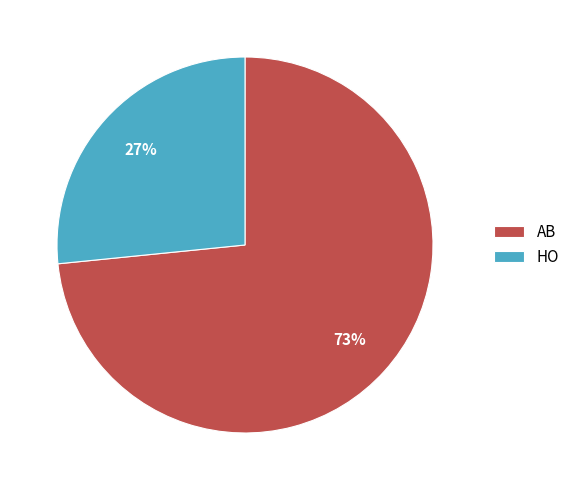

Do AB and HO together represent more than half of the pie?

Yes